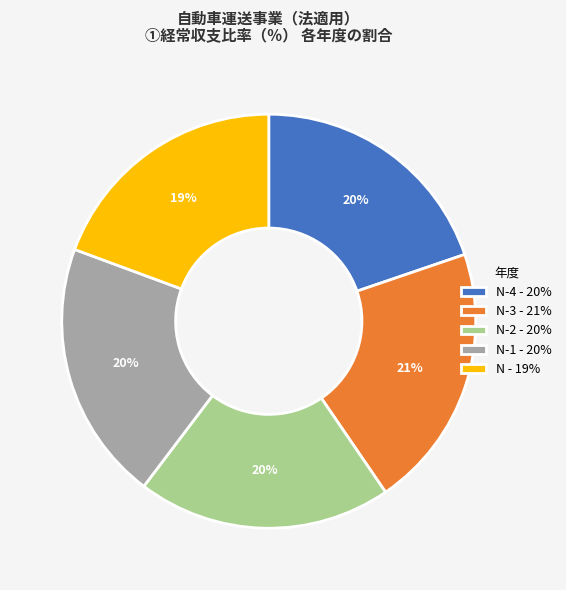

Combined, do N - 19% and N-3 - 21% account for over 50%?

No